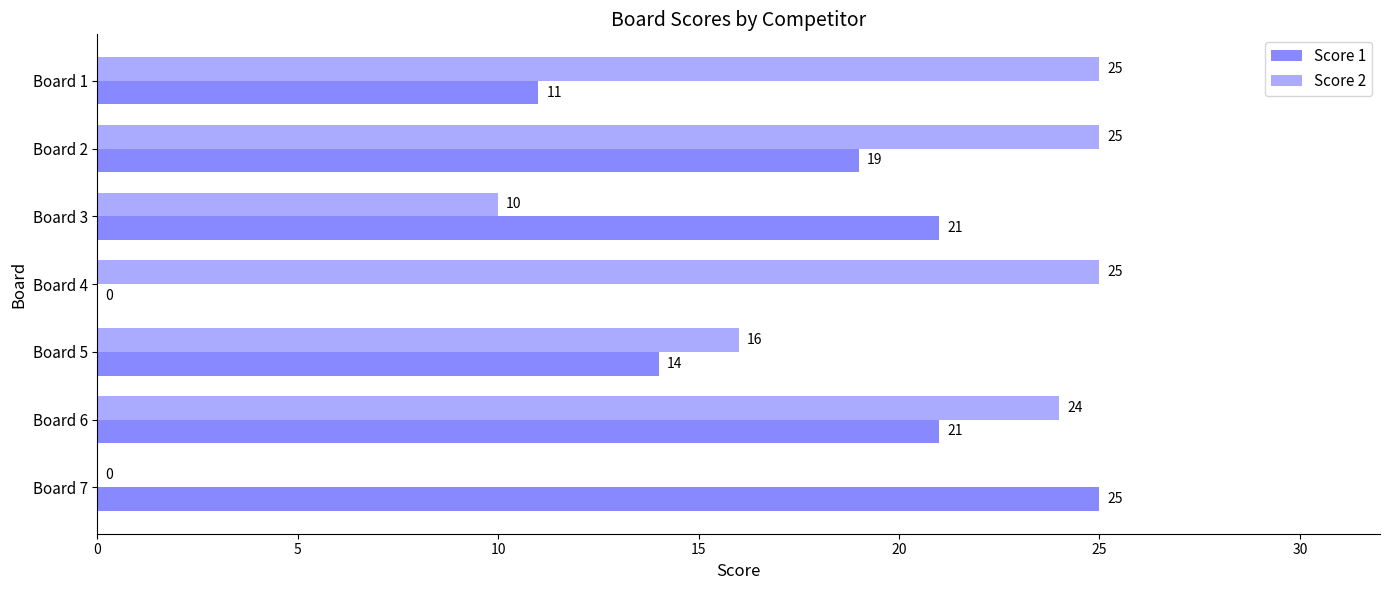

The Score 2 series shows 37 at Board 6. True or false?

False